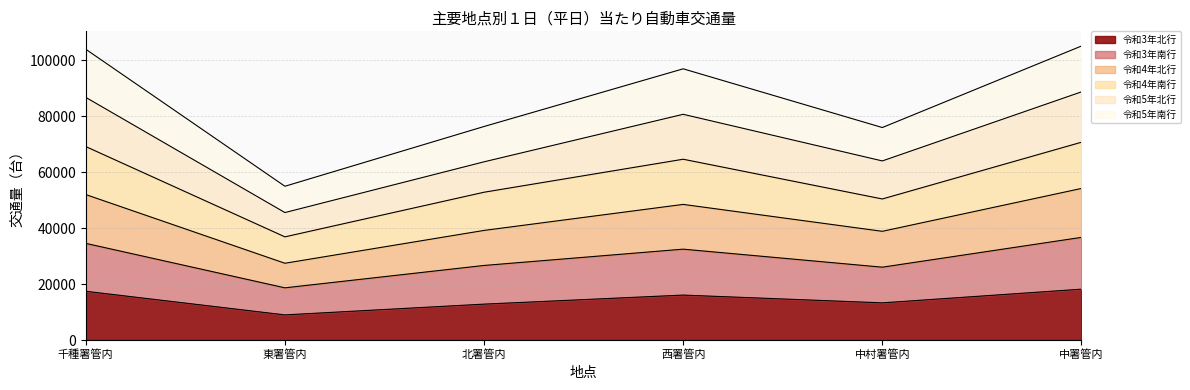

In 令和5年南行, how many points are lower than both neighbors (excluding endpoints)?

2